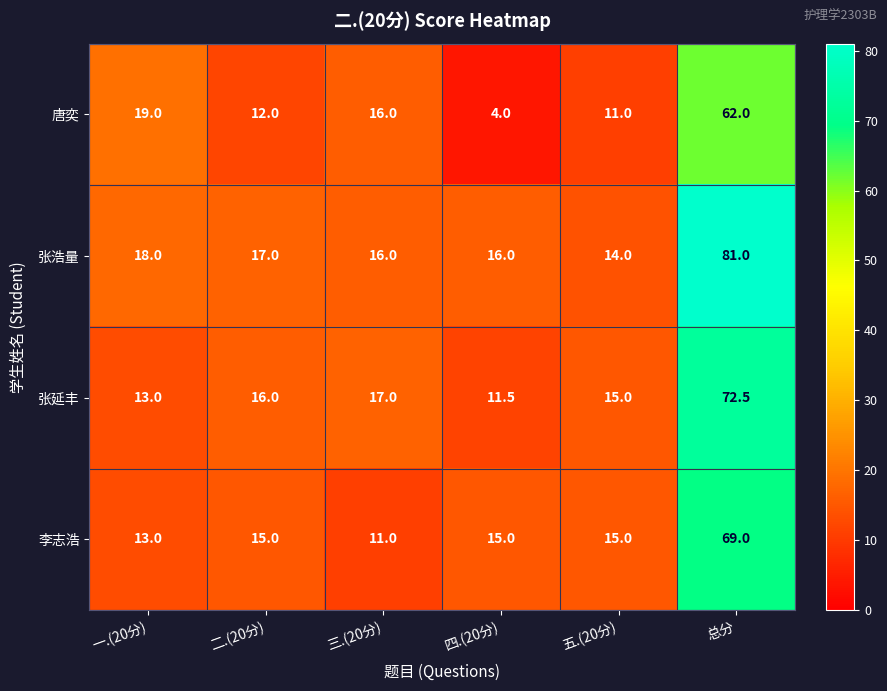

Read the 张浩量 value at 四.(20分).

16.0